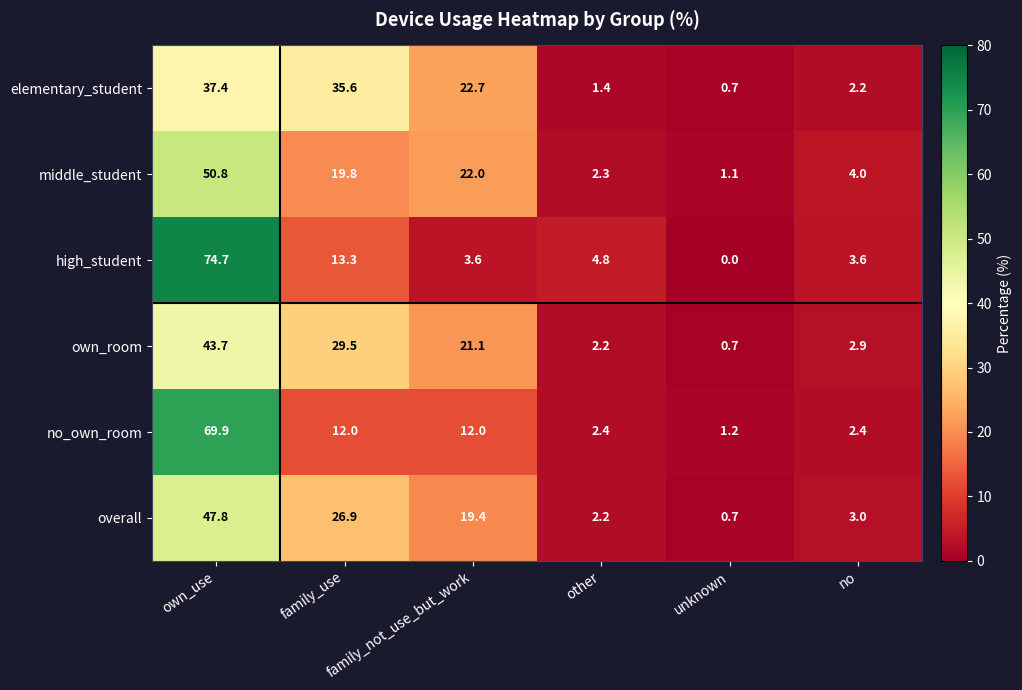

At which category does the chart reach its peak across all series?

own_use